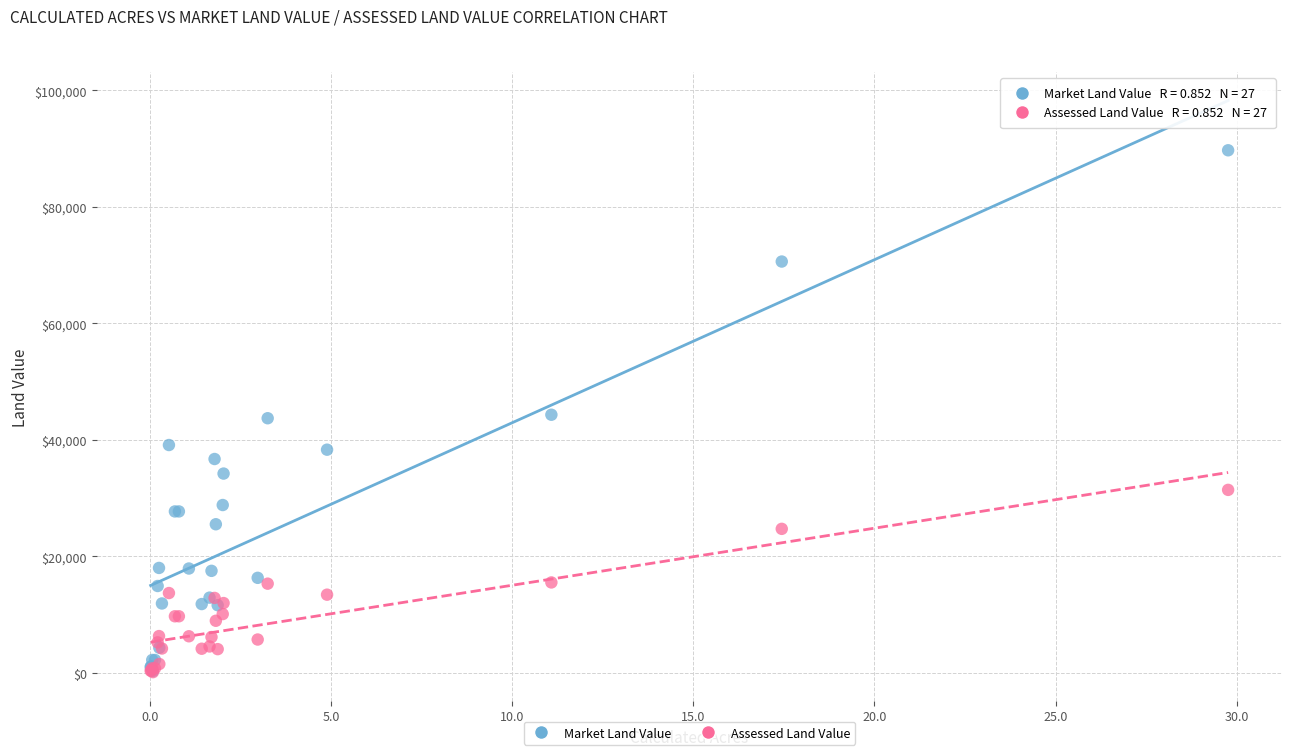

Which series has the largest Y range (max minus min)?

Market Land Value